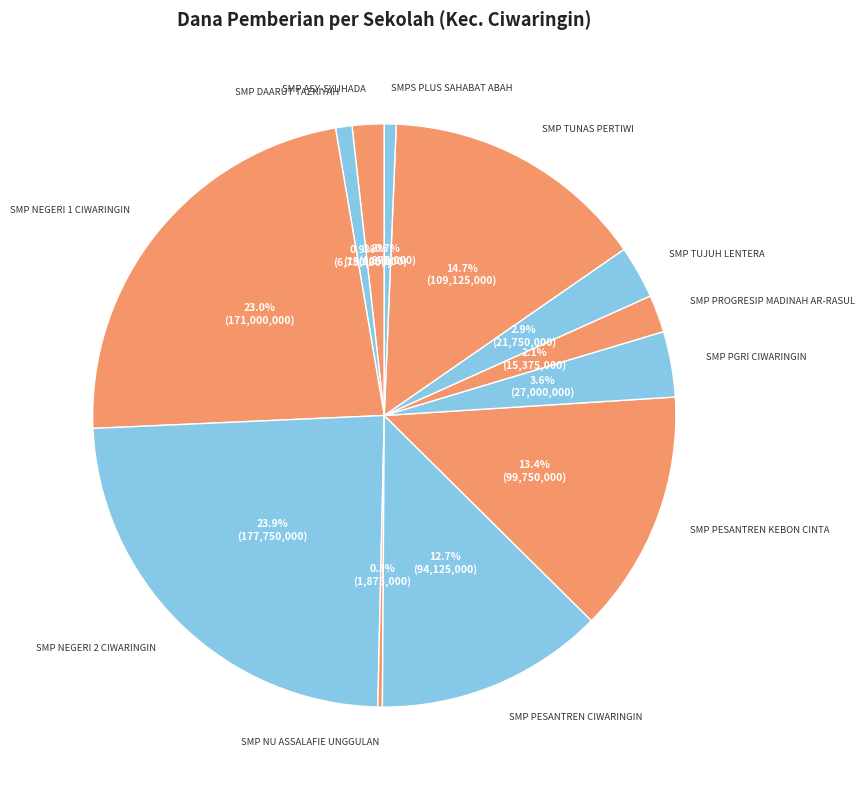

What is the largest slice in the pie chart?

SMP NEGERI 2 CIWARINGIN